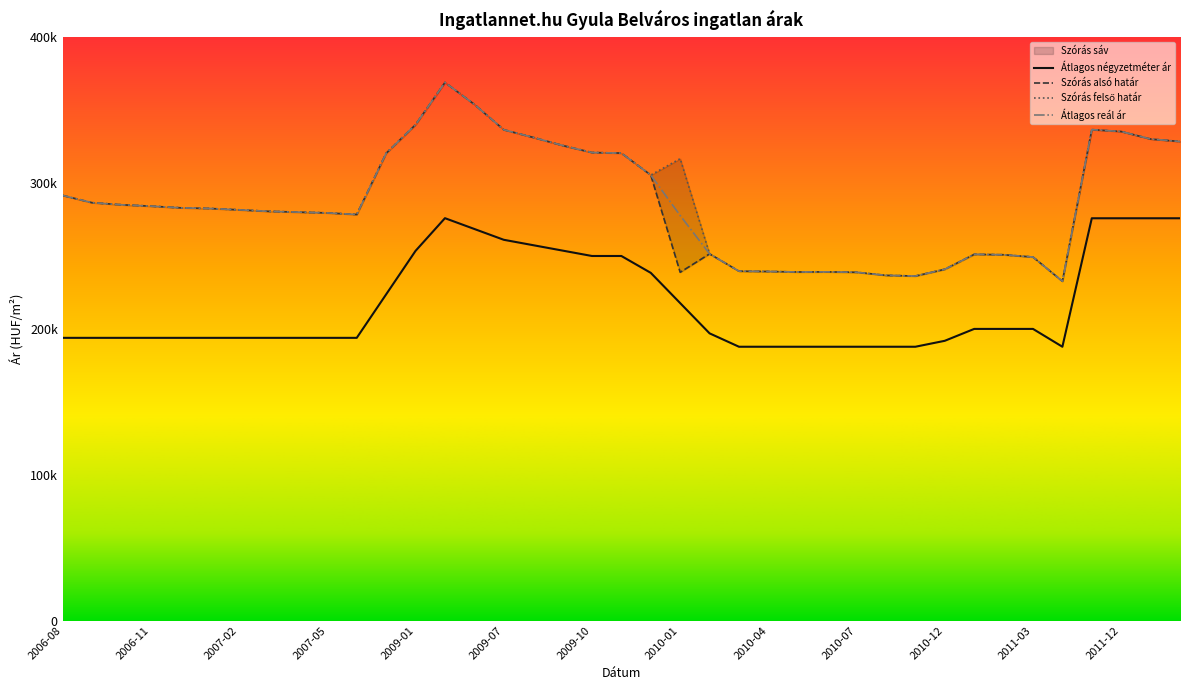

Rank the series by their maximum value, from lowest to highest.

Átlagos négyzetméter ár, Szórás alsó határ, Szórás felső határ, Átlagos reál ár